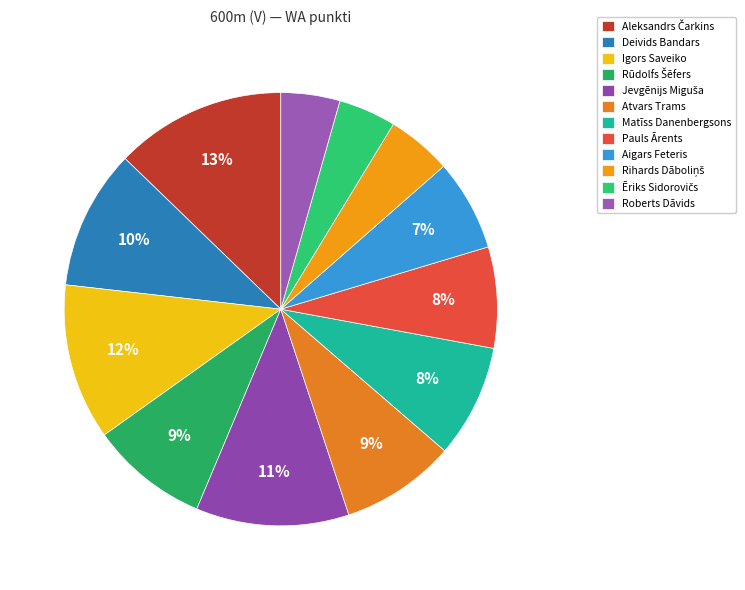

What is the change in value from Aleksandrs Čarkins to Pauls Ārents?

-339